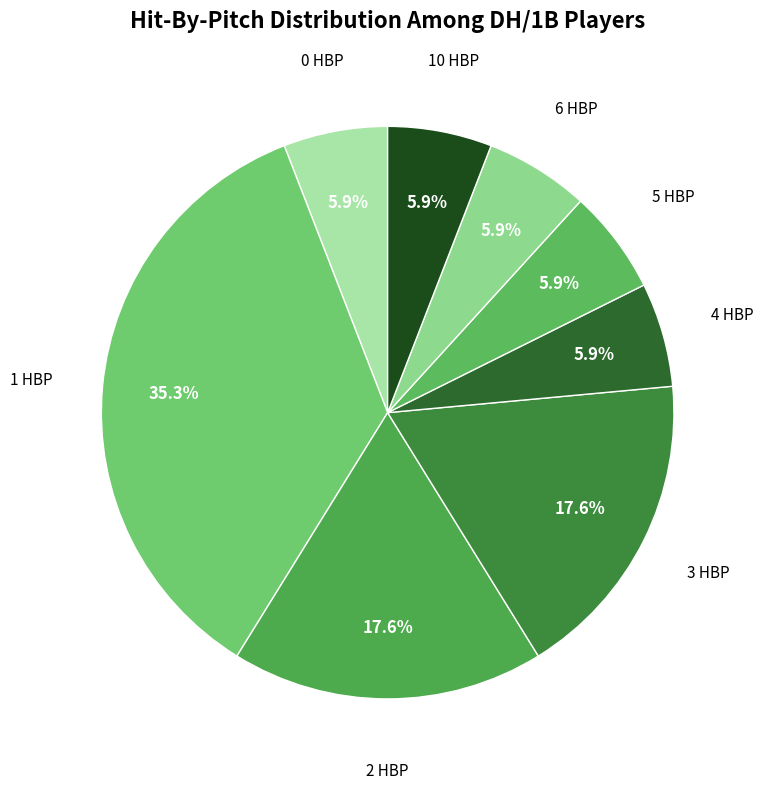

How many segments does this pie chart have?

8